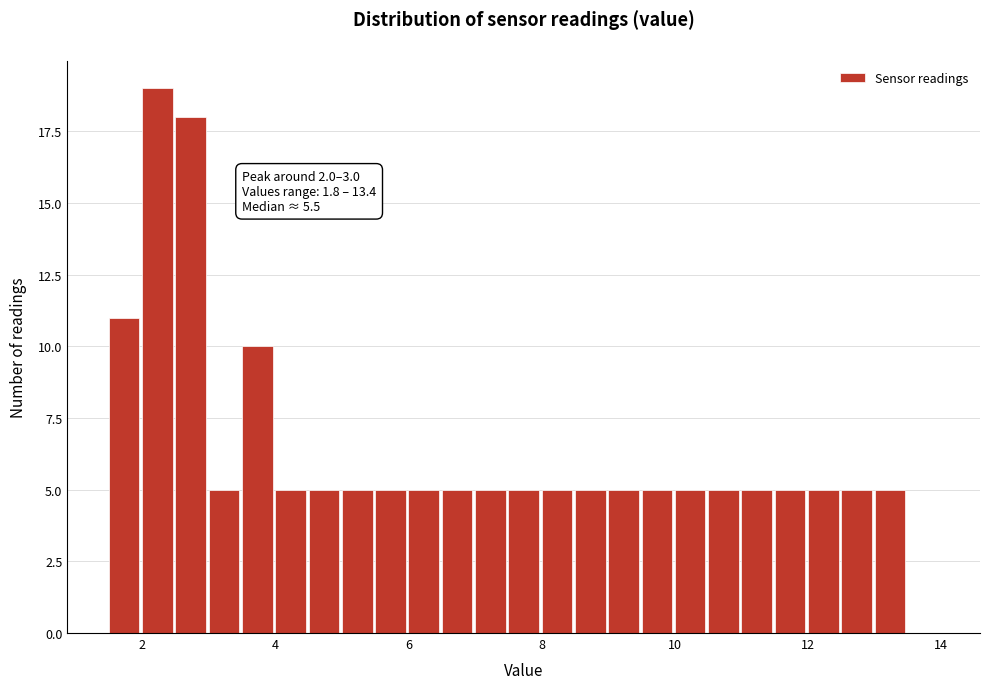

Around what value on the x-axis is the tallest bar? Give the approximate position of its centre, as read against the axis.

2.2